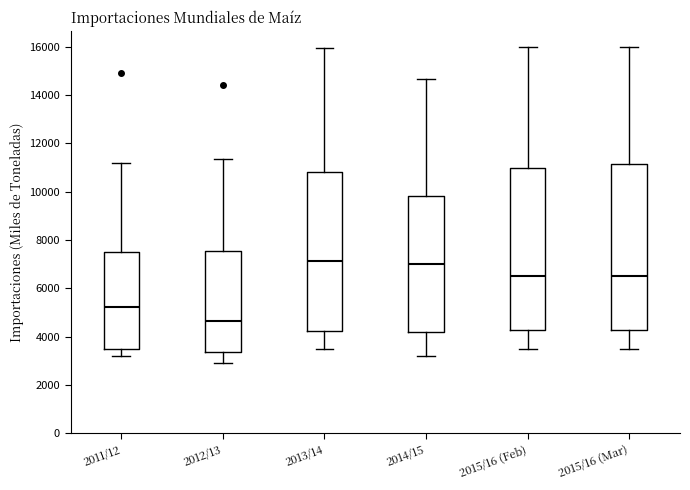

Where does the upper whisker of the box for 2011/12 end on the y-axis? The values are not printed on the chart, so give them approximately, as read against the axis.

11200